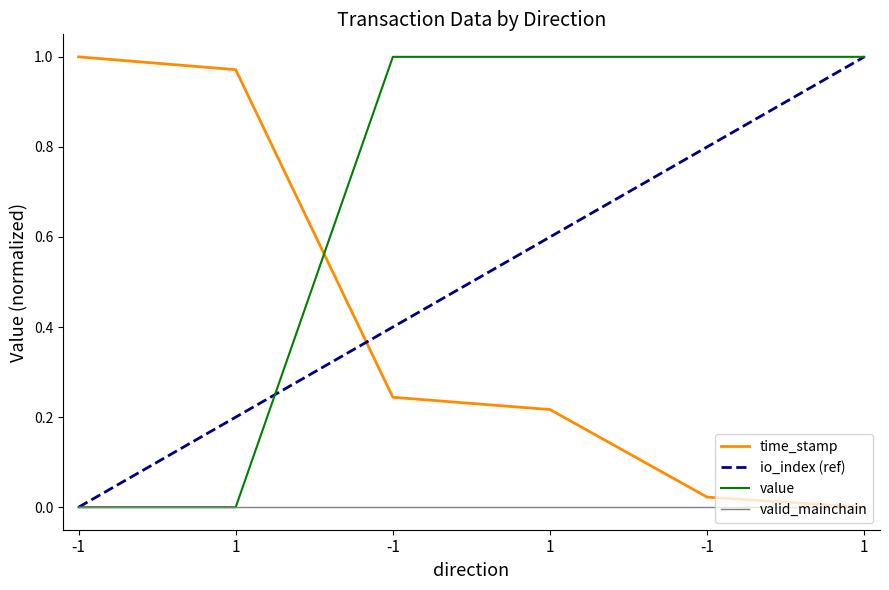

What is the difference between the maximum and minimum values in the value series?

1.0